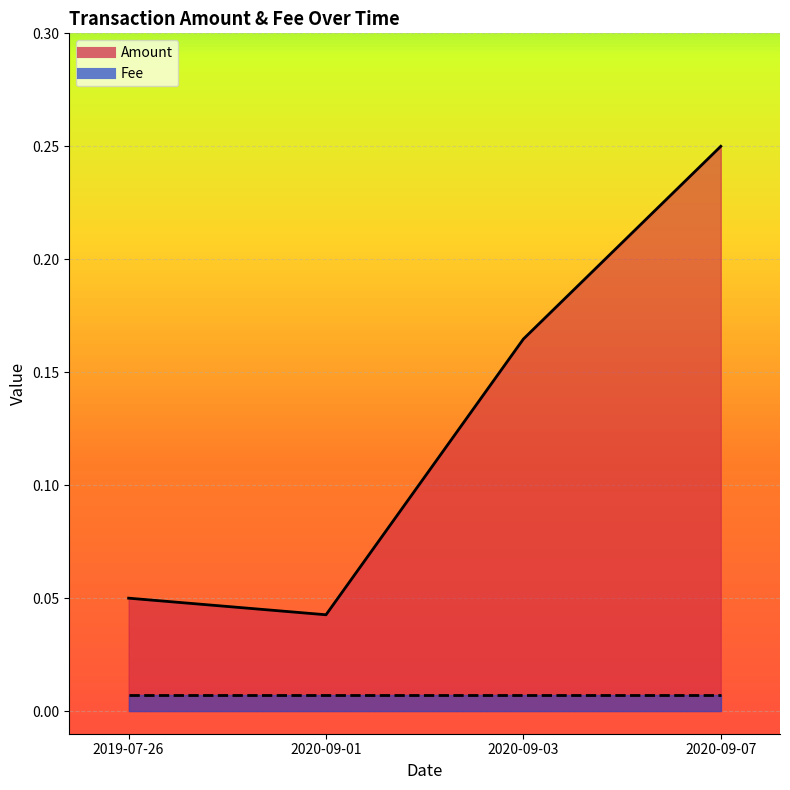

What is the change in value from 2020-09-01 to 2020-09-03?

+0.1